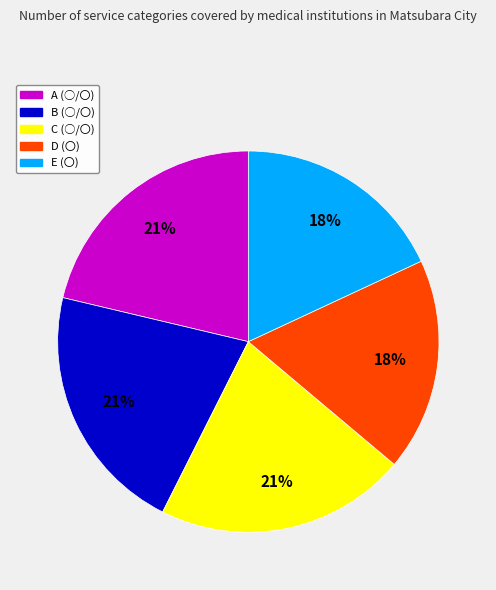

How many slices are in this pie chart?

5